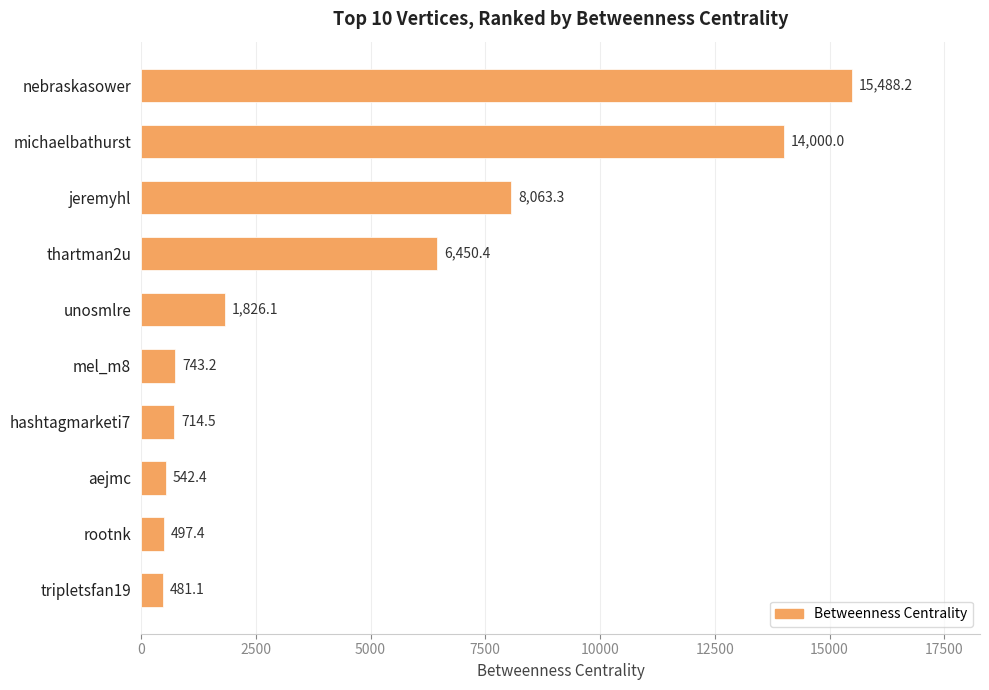

What is the greatest value displayed?

15488.2